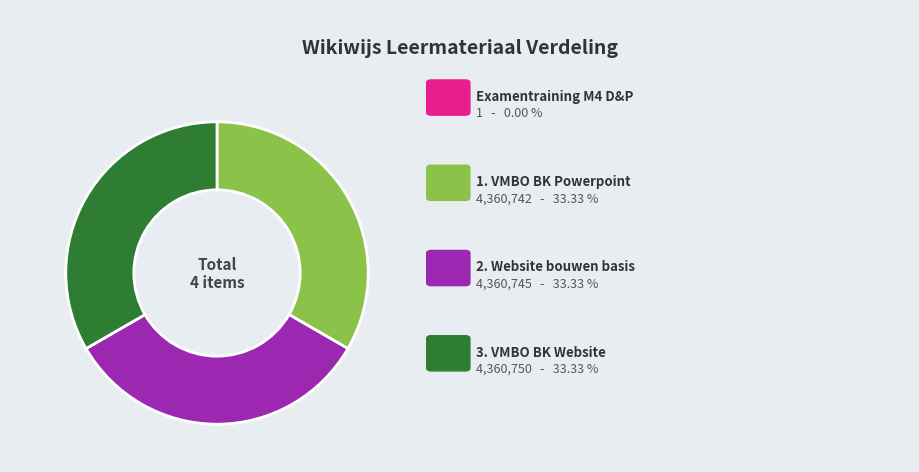

Is there a majority slice in this chart?

No